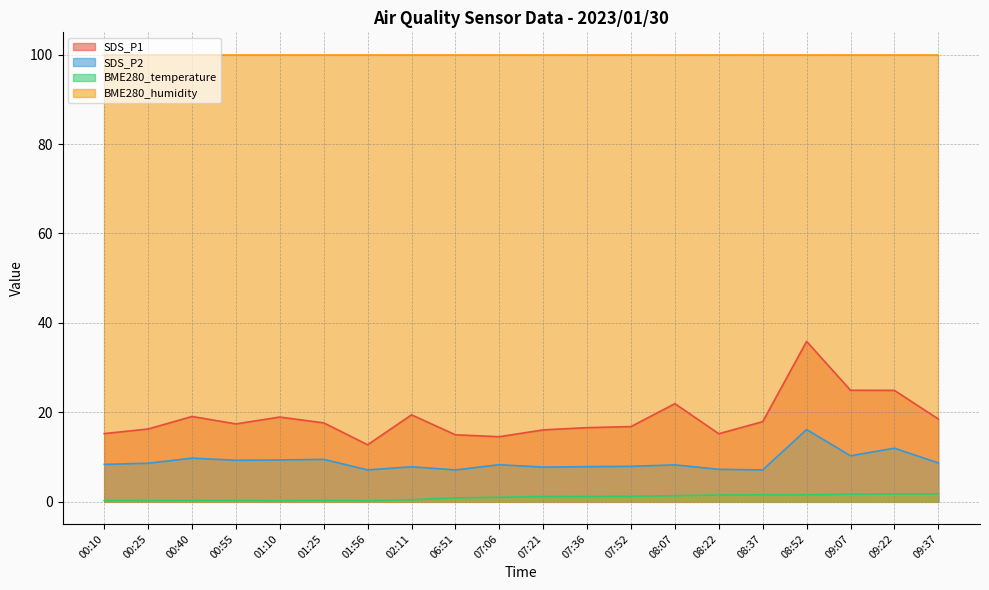

What is the minimum value for SDS_P1?

12.7